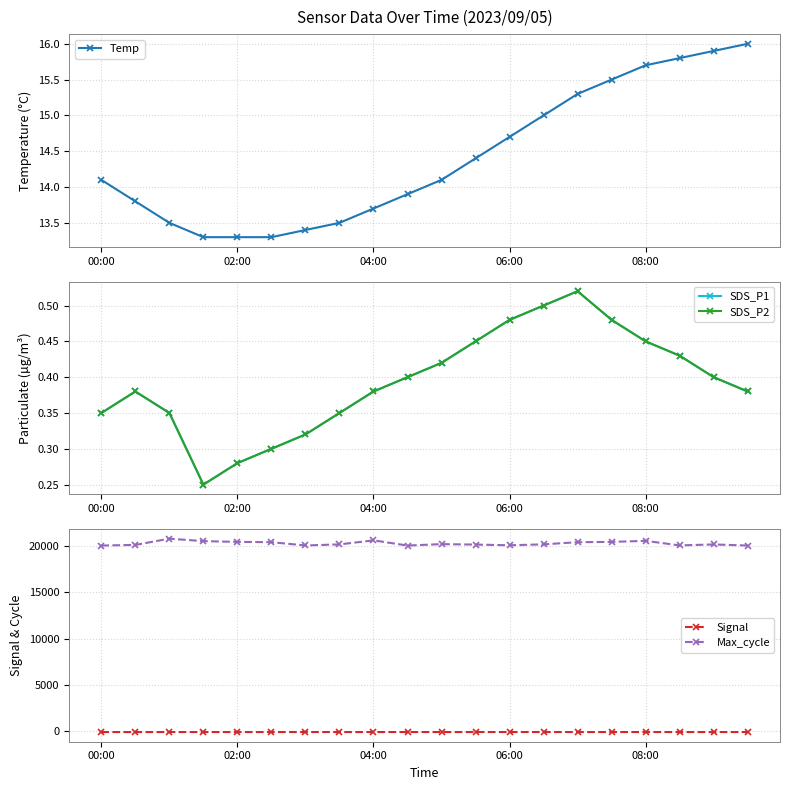

What is the minimum value for Max_cycle?

20045